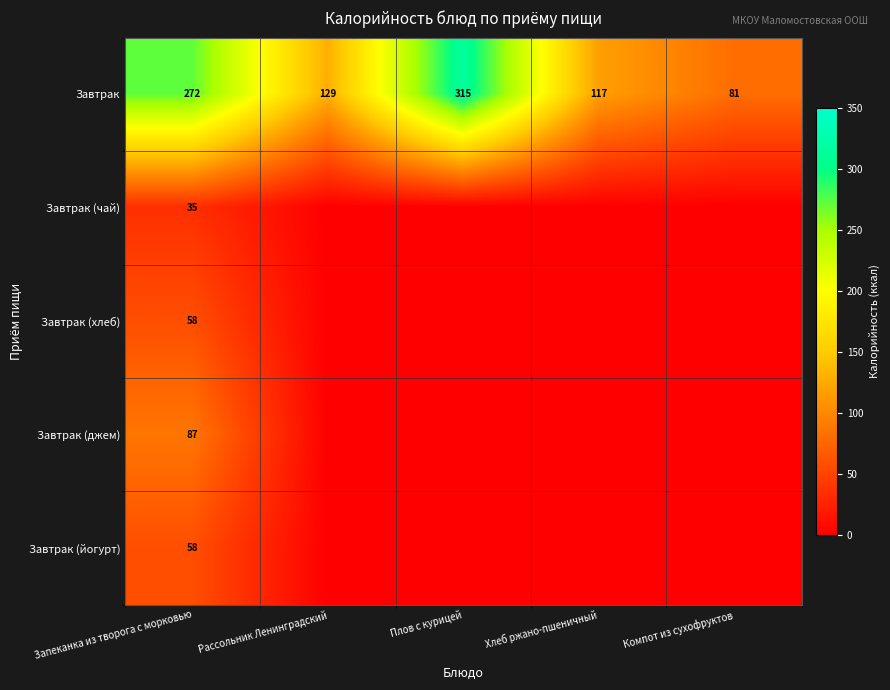

At how many categories does at least one series exceed 149?

2